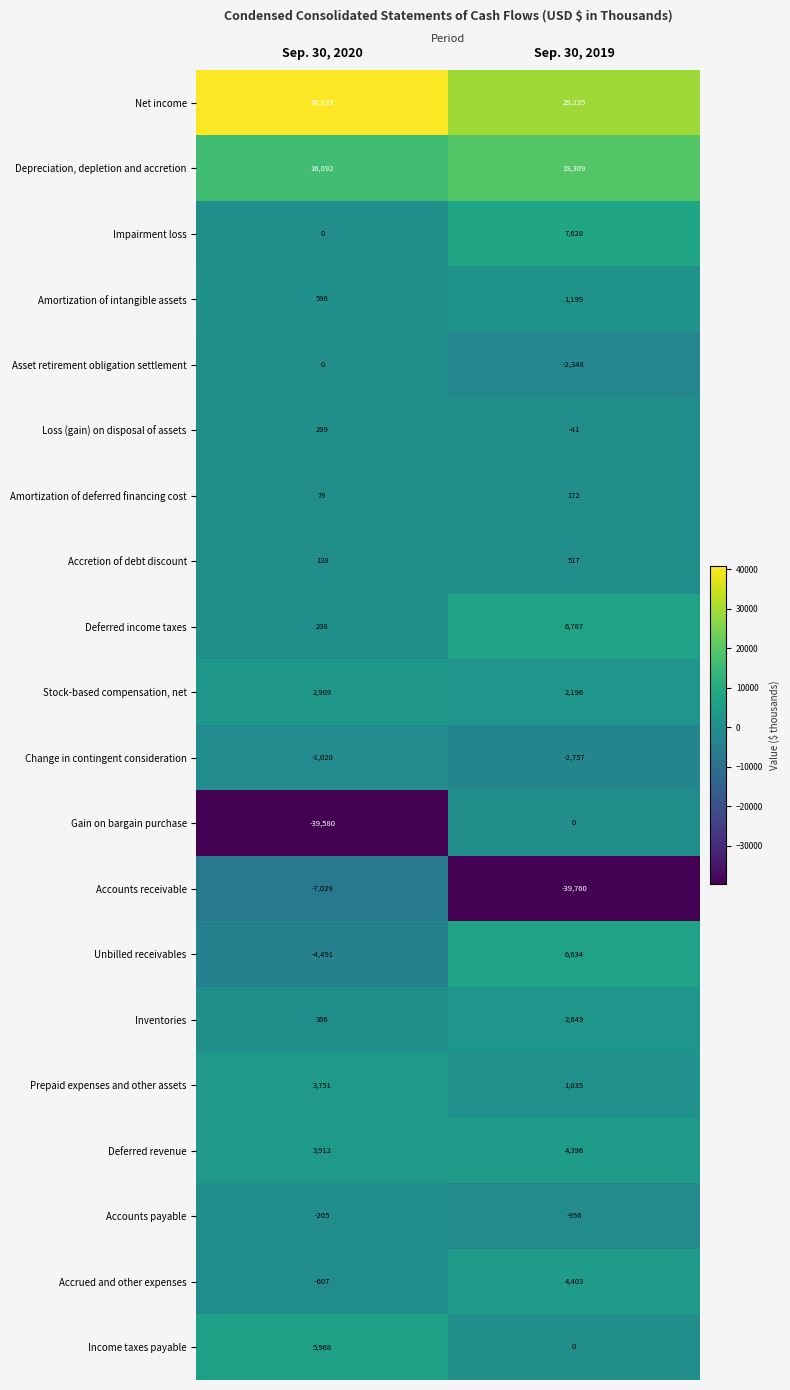

Which series has the widest spread of values?

Gain on bargain purchase